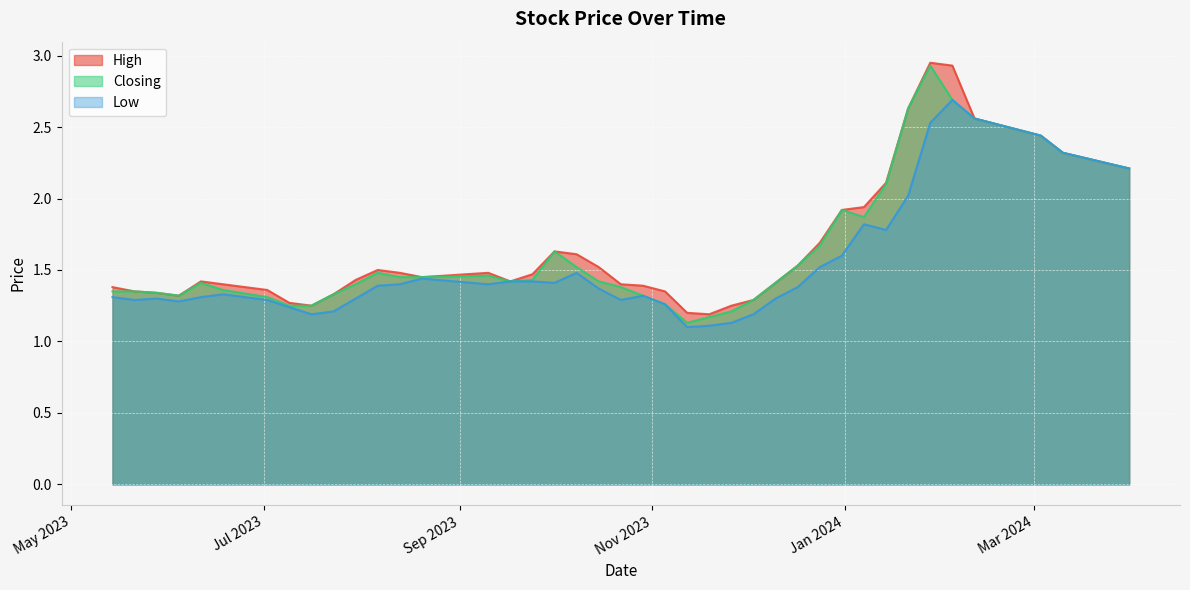

In Low, how many points are lower than both neighbors (excluding endpoints)?

8